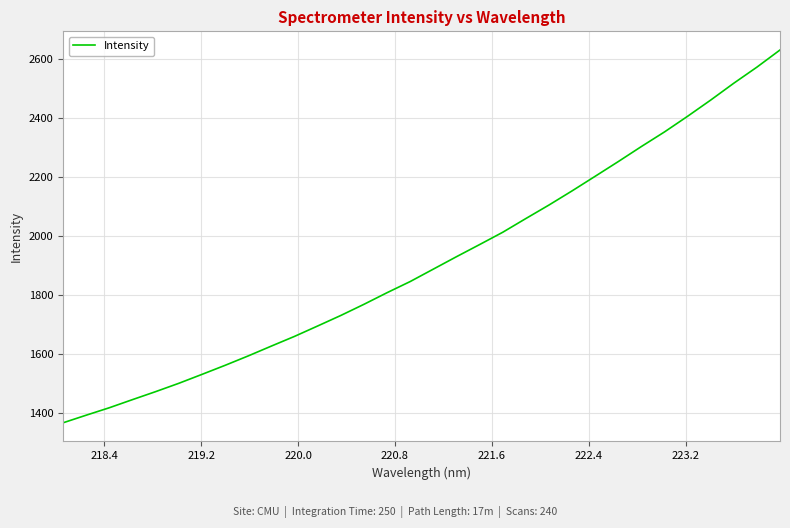

What is the sum of all values?

61238.6